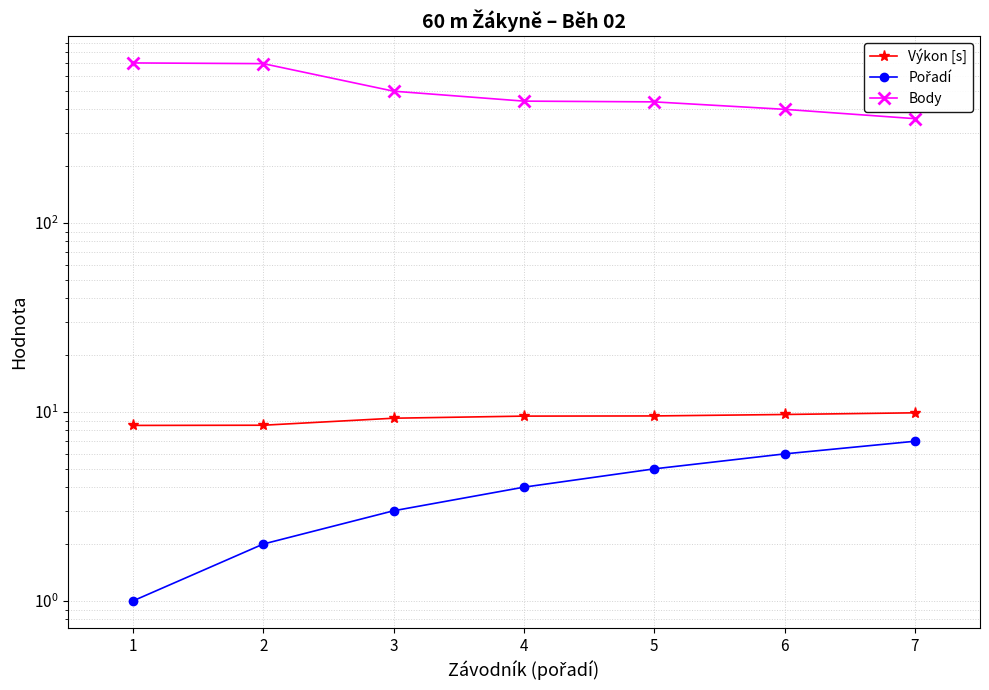

What is the sum of the Výkon [s] values at 6 and 5?

19.2